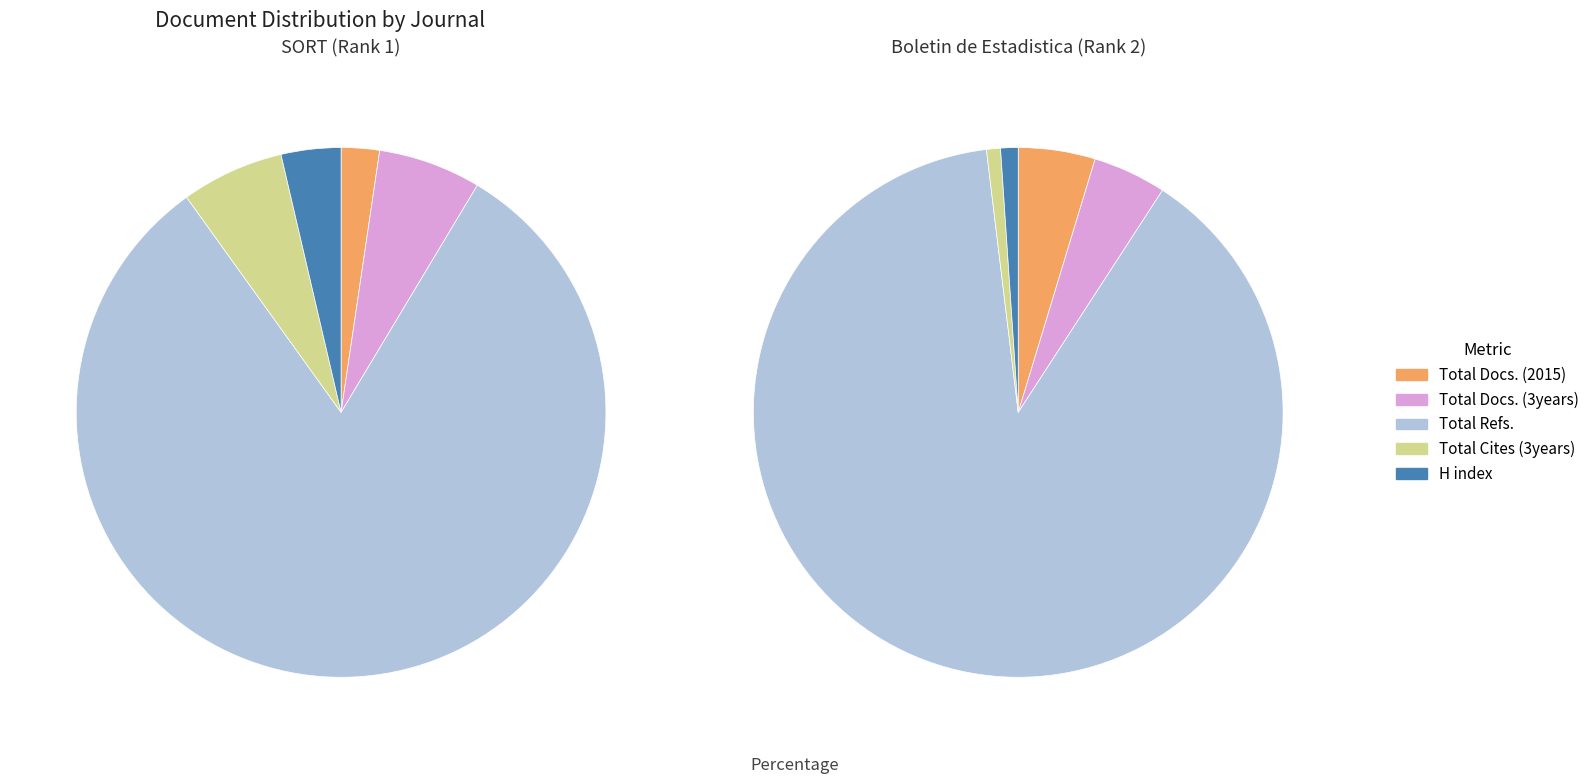

Rank the series at Boletin de Estadistica e Investigacion from highest to lowest value.

Total Refs., Total Docs. (2015), Total Docs. (3years), H index, Total Cites (3years)